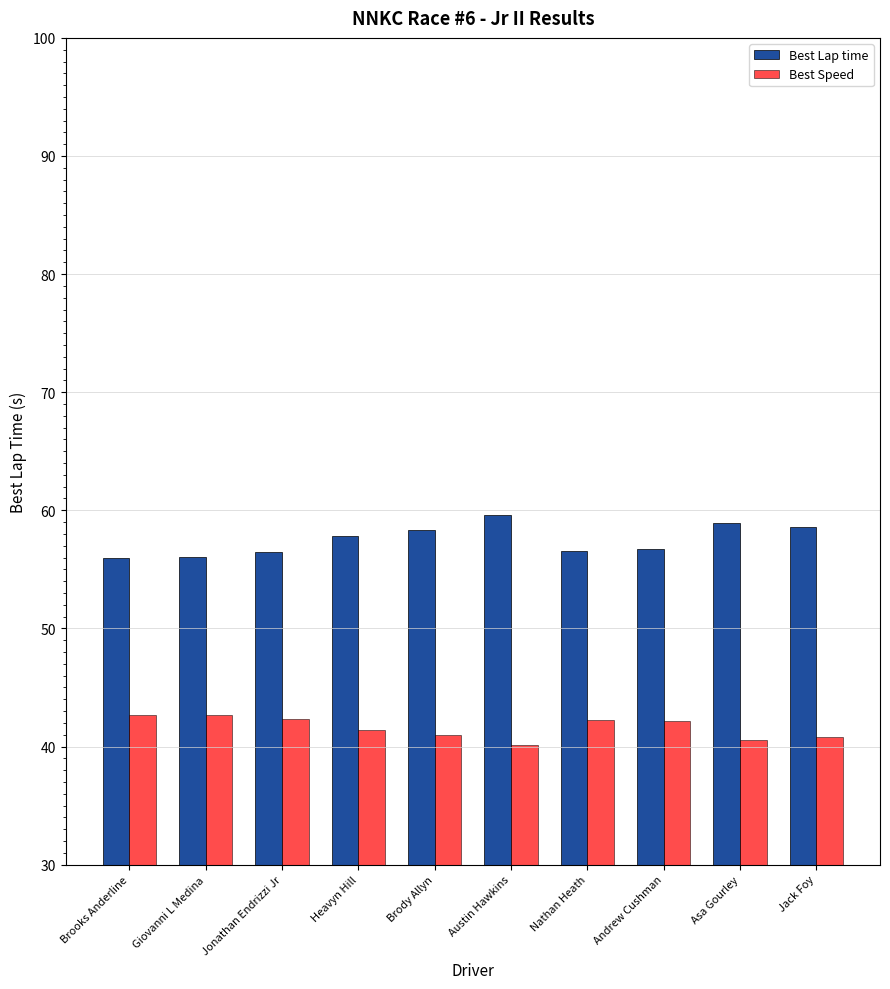

Which category has the highest value across all series?

Austin Hawkins